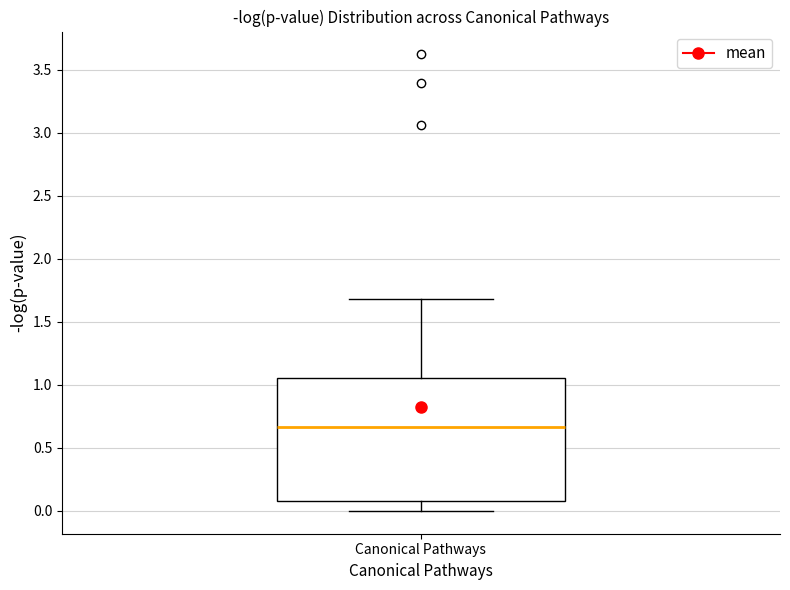

Transcribe this box plot: give where the median line is, the range the box spans, and where the two whiskers end, as read against the y-axis. The values are not printed on the chart, so give them approximately, as read against the axis.

median 0.65, box 0.10 to 1.05, whiskers 0.00 to 1.70